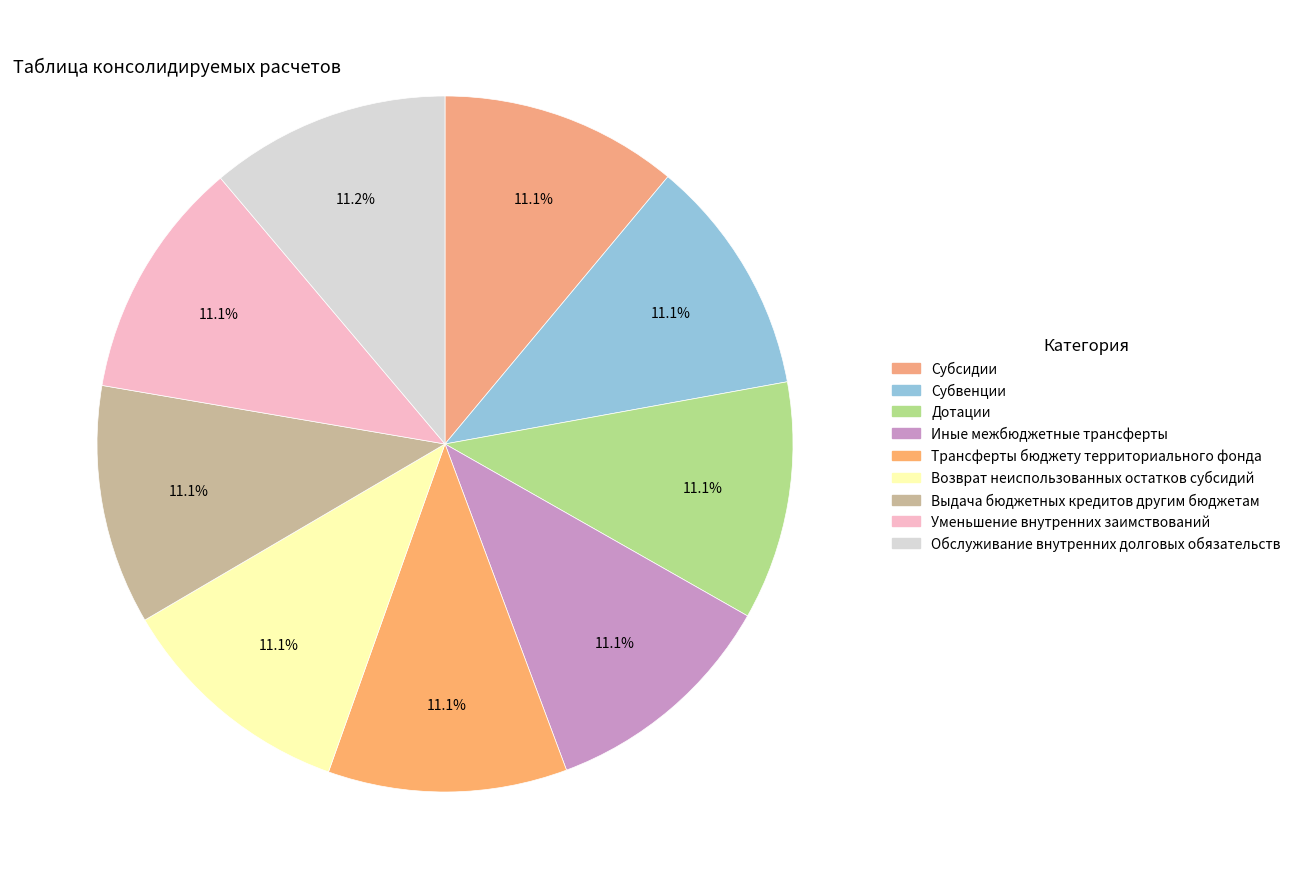

What is the smallest slice in the pie chart?

Субсидии